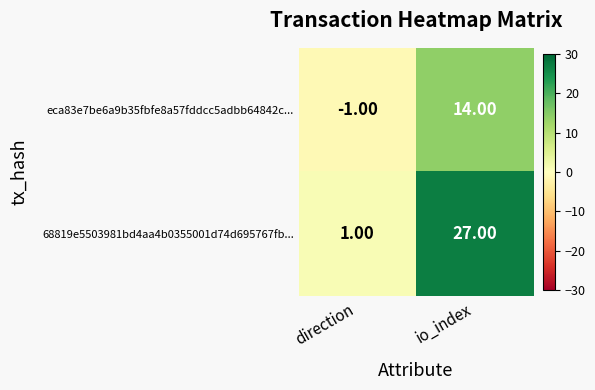

What is the difference between the eca83e7be6a9b35fbfe8a57fddcc5adbb64842c... values at direction and io_index?

15